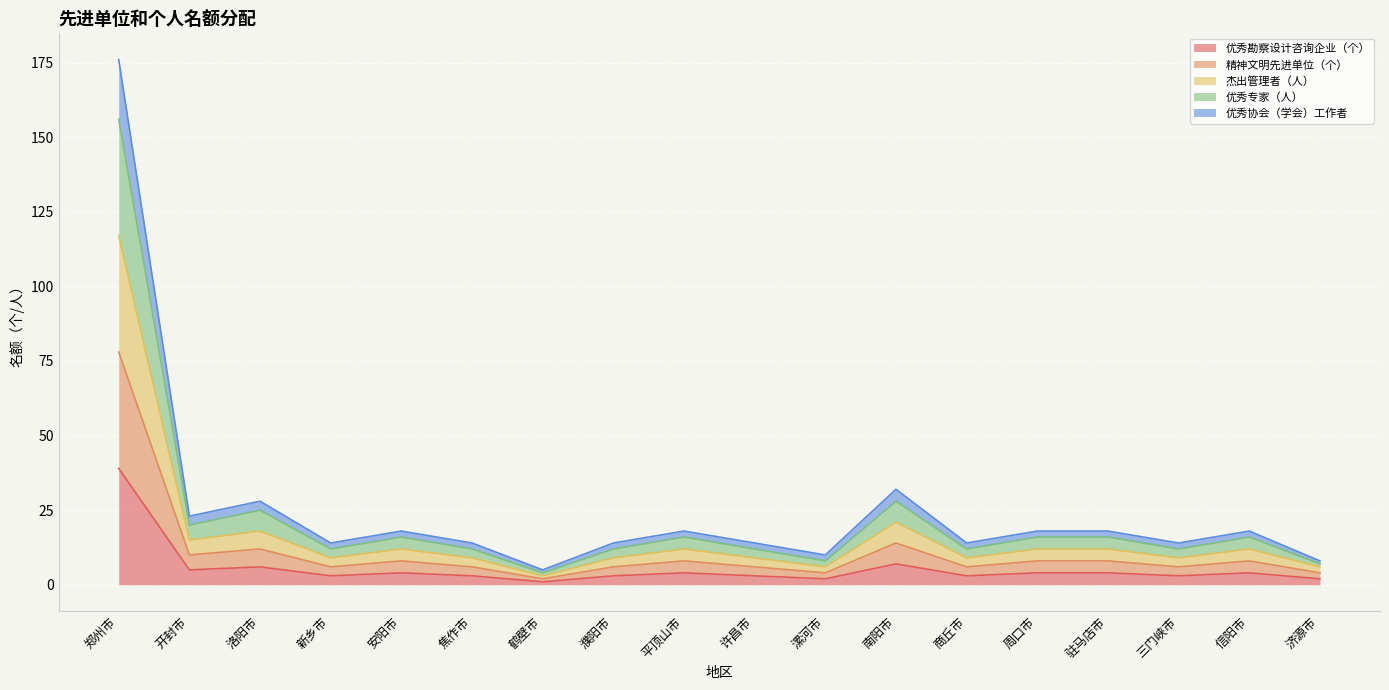

Where is the first local maximum for 优秀协会（学会）工作者?

洛阳市